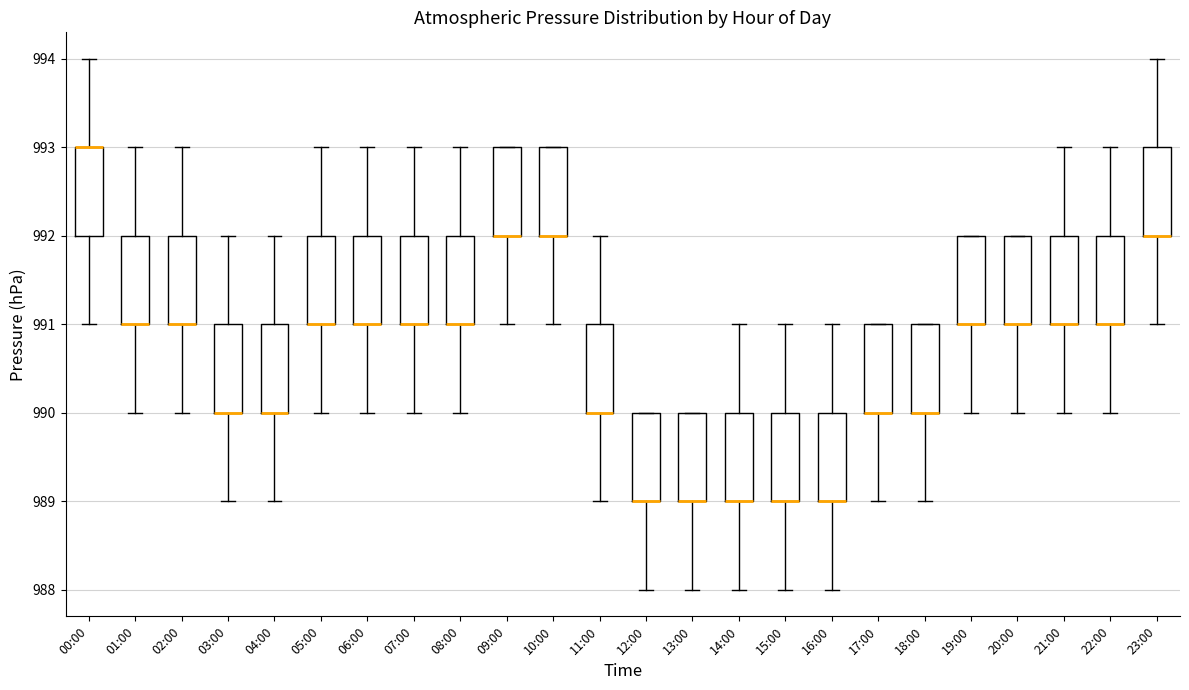

Reading left to right, transcribe this box plot: for each box, give where its median line is, the range the box spans, and where its two whiskers end, as read against the y-axis. The values are not printed on the chart, so give them approximately, as read against the axis.

00:00: median 993 (drawn on the box's upper edge), box 992 to 993, whiskers 991 to 994
01:00: median 991 (drawn on the box's lower edge), box 991 to 992, whiskers 990 to 993
02:00: median 991 (drawn on the box's lower edge), box 991 to 992, whiskers 990 to 993
03:00: median 990 (drawn on the box's lower edge), box 990 to 991, whiskers 989 to 992
04:00: median 990 (drawn on the box's lower edge), box 990 to 991, whiskers 989 to 992
05:00: median 991 (drawn on the box's lower edge), box 991 to 992, whiskers 990 to 993
06:00: median 991 (drawn on the box's lower edge), box 991 to 992, whiskers 990 to 993
07:00: median 991 (drawn on the box's lower edge), box 991 to 992, whiskers 990 to 993
08:00: median 991 (drawn on the box's lower edge), box 991 to 992, whiskers 990 to 993
09:00: median 992 (drawn on the box's lower edge), box 992 to 993, whiskers 991 to 993
10:00: median 992 (drawn on the box's lower edge), box 992 to 993, whiskers 991 to 993
11:00: median 990 (drawn on the box's lower edge), box 990 to 991, whiskers 989 to 992
12:00: median 989 (drawn on the box's lower edge), box 989 to 990, whiskers 988 to 990
13:00: median 989 (drawn on the box's lower edge), box 989 to 990, whiskers 988 to 990
14:00: median 989 (drawn on the box's lower edge), box 989 to 990, whiskers 988 to 991
15:00: median 989 (drawn on the box's lower edge), box 989 to 990, whiskers 988 to 991
16:00: median 989 (drawn on the box's lower edge), box 989 to 990, whiskers 988 to 991
17:00: median 990 (drawn on the box's lower edge), box 990 to 991, whiskers 989 to 991
18:00: median 990 (drawn on the box's lower edge), box 990 to 991, whiskers 989 to 991
19:00: median 991 (drawn on the box's lower edge), box 991 to 992, whiskers 990 to 992
20:00: median 991 (drawn on the box's lower edge), box 991 to 992, whiskers 990 to 992
21:00: median 991 (drawn on the box's lower edge), box 991 to 992, whiskers 990 to 993
22:00: median 991 (drawn on the box's lower edge), box 991 to 992, whiskers 990 to 993
23:00: median 992 (drawn on the box's lower edge), box 992 to 993, whiskers 991 to 994